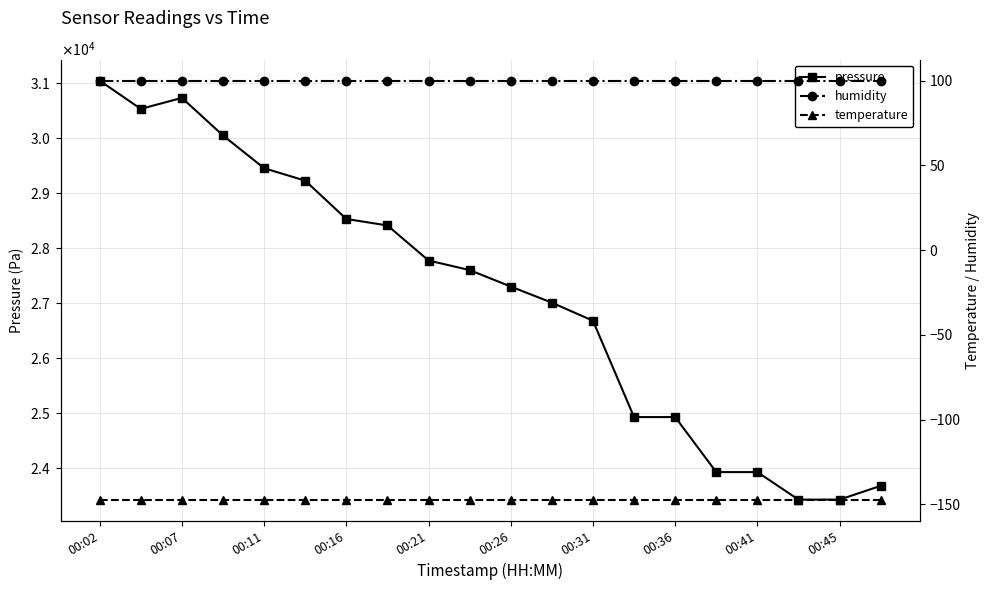

What is the total value across all series at 00:31?

26631.3